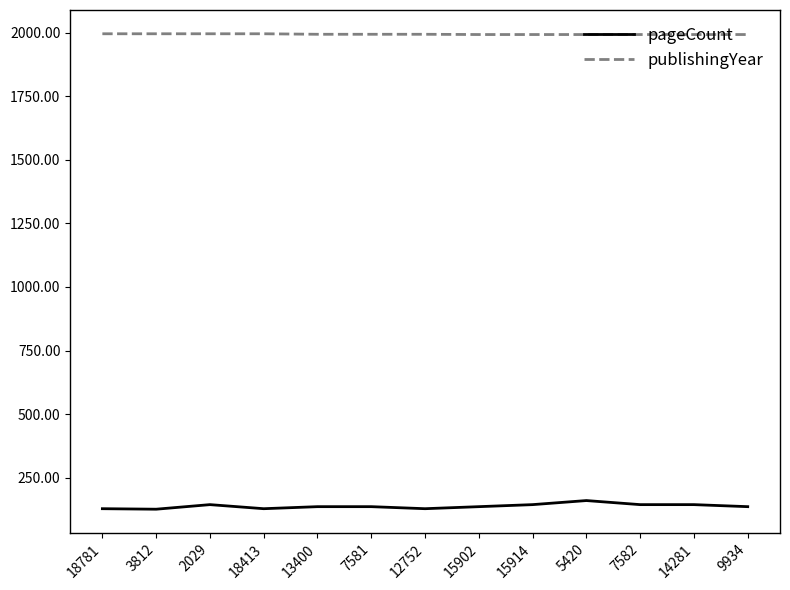

Rank the series by their average value, from highest to lowest.

publishingYear, pageCount